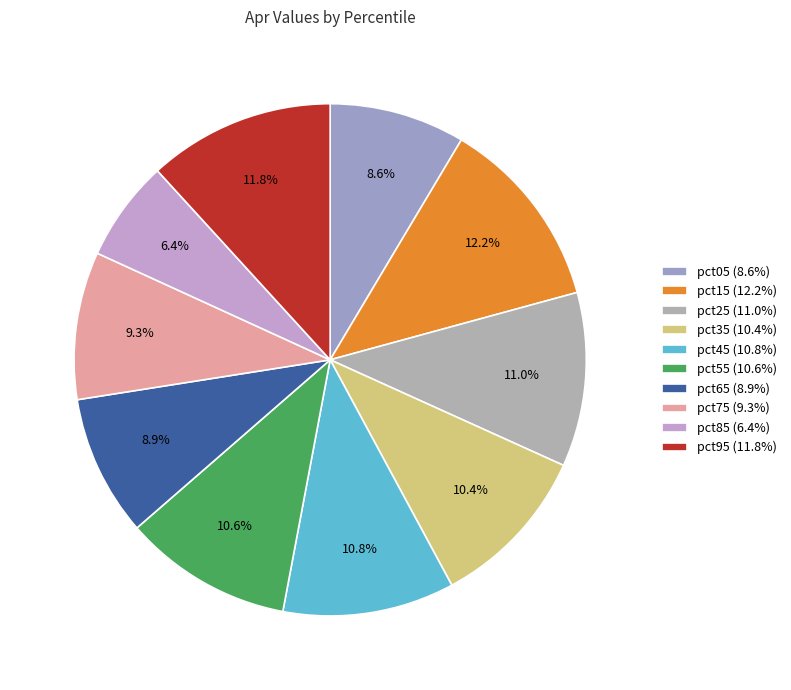

Is there a majority slice in this chart?

No